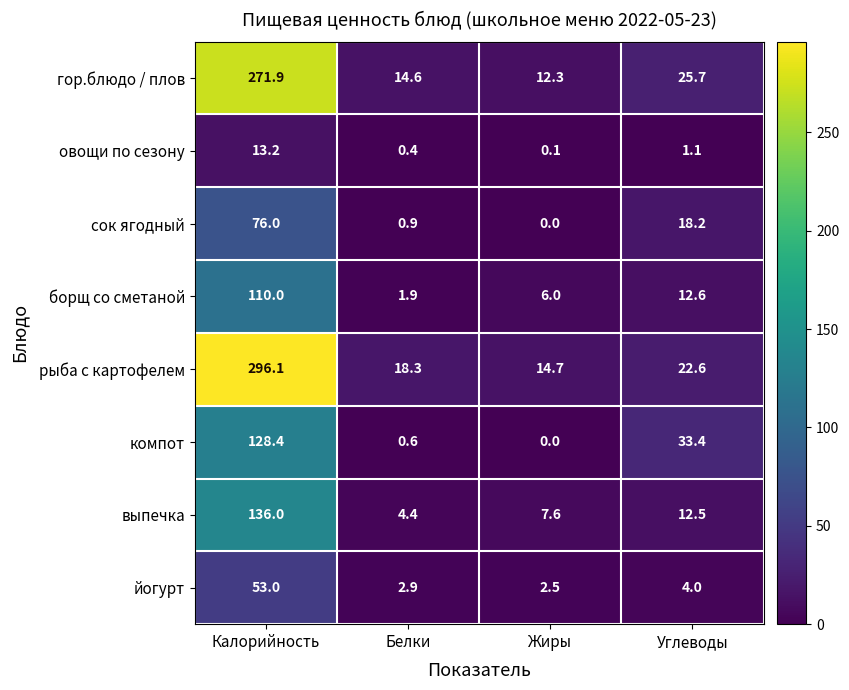

What is the spread (max minus min) of values at Жиры?

14.7